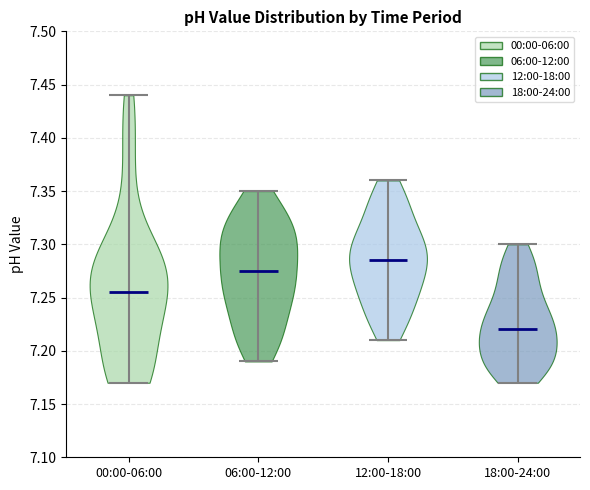

Which violin has the lowest median line?

18:00-24:00